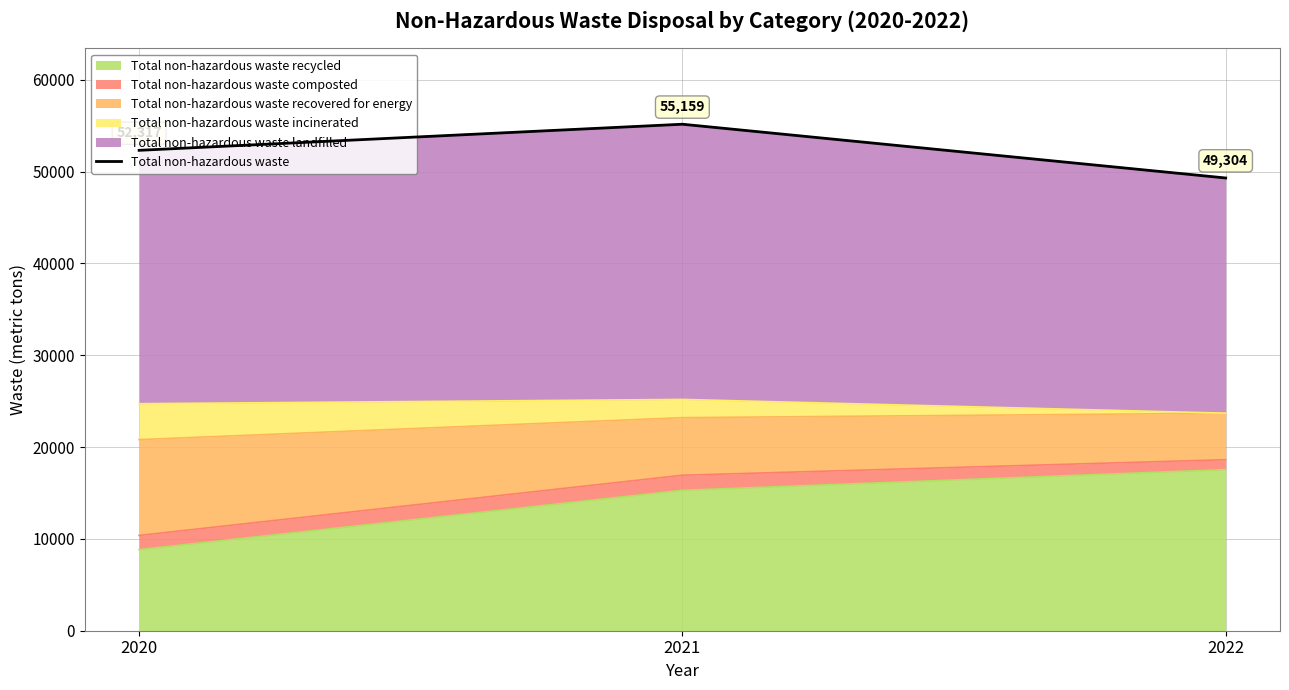

What is the difference between the maximum and minimum values?

5855